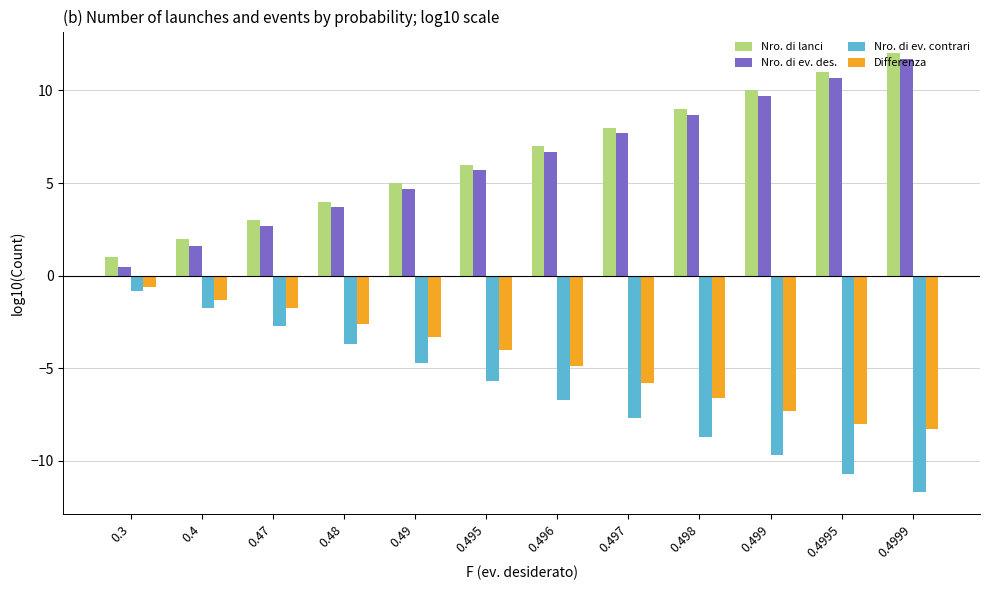

True or false: Nro. di lanci has a value of 9.0 at 0.498.

True